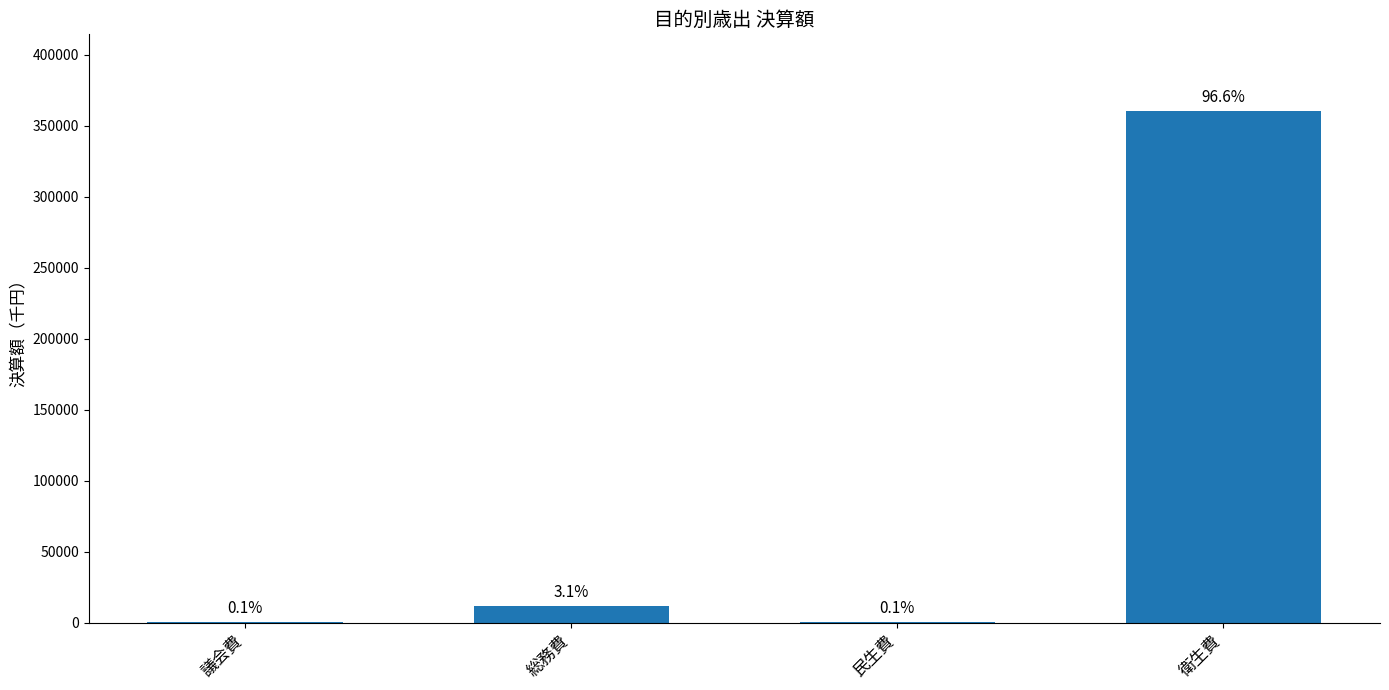

List the labels in order of value, largest first.

衛生費, 総務費, 議会費, 民生費